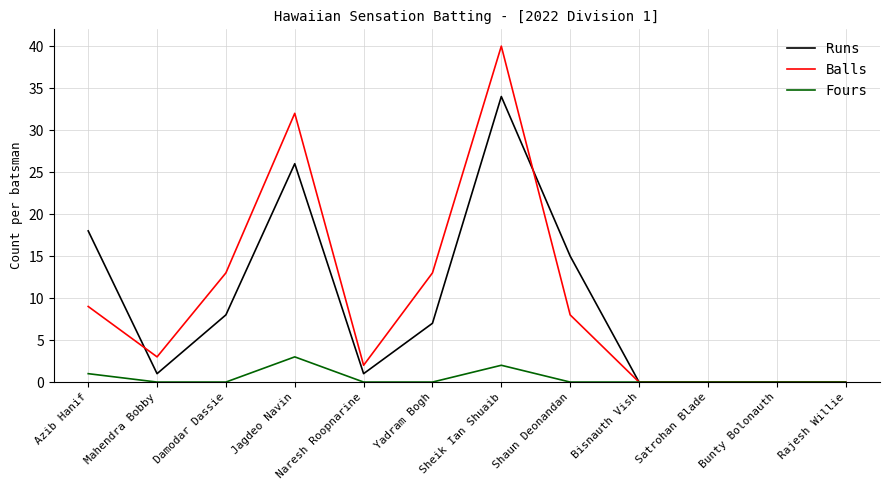

At which label is Runs closest to 17?

Azib Hanif